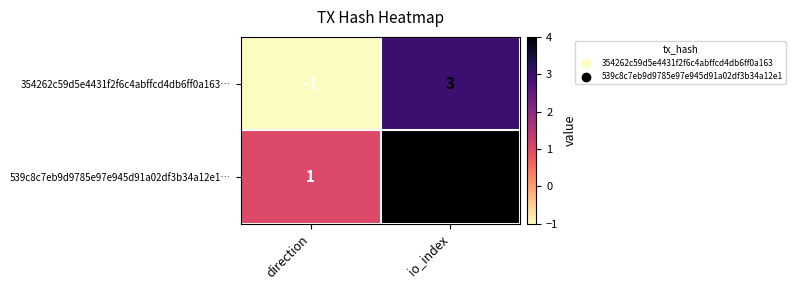

What is the spread (max minus min) of values at direction?

2